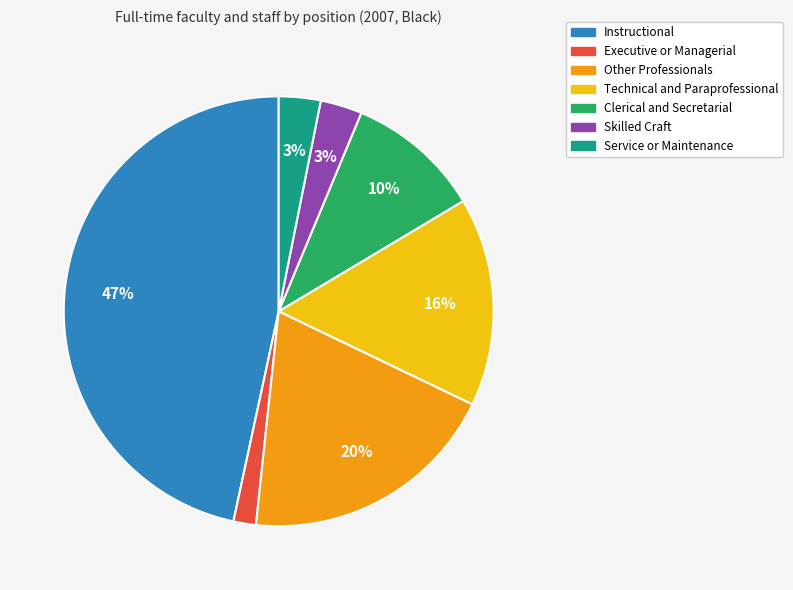

How many slices are in this pie chart?

7